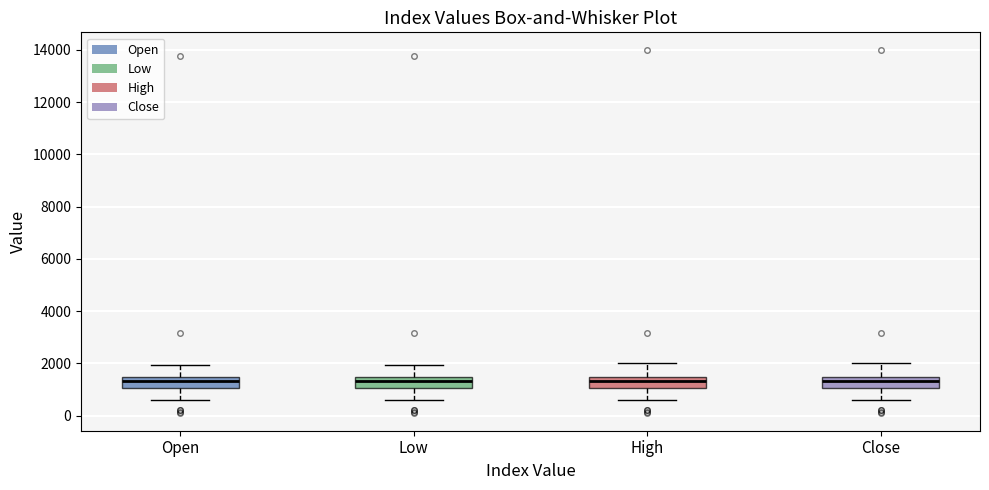

Reading left to right, read every box against the y-axis: the position of its median line, the range the box covers, and the ends of its whiskers. The values are not printed on the chart, so give them approximately, as read against the axis.

Open: median 1400 (inside the box), box 1000 to 1400, whiskers 600 to 2000
Low: median 1400 (inside the box), box 1000 to 1400, whiskers 600 to 2000
High: median 1400 (inside the box), box 1000 to 1400, whiskers 600 to 2000
Close: median 1400 (inside the box), box 1000 to 1400, whiskers 600 to 2000